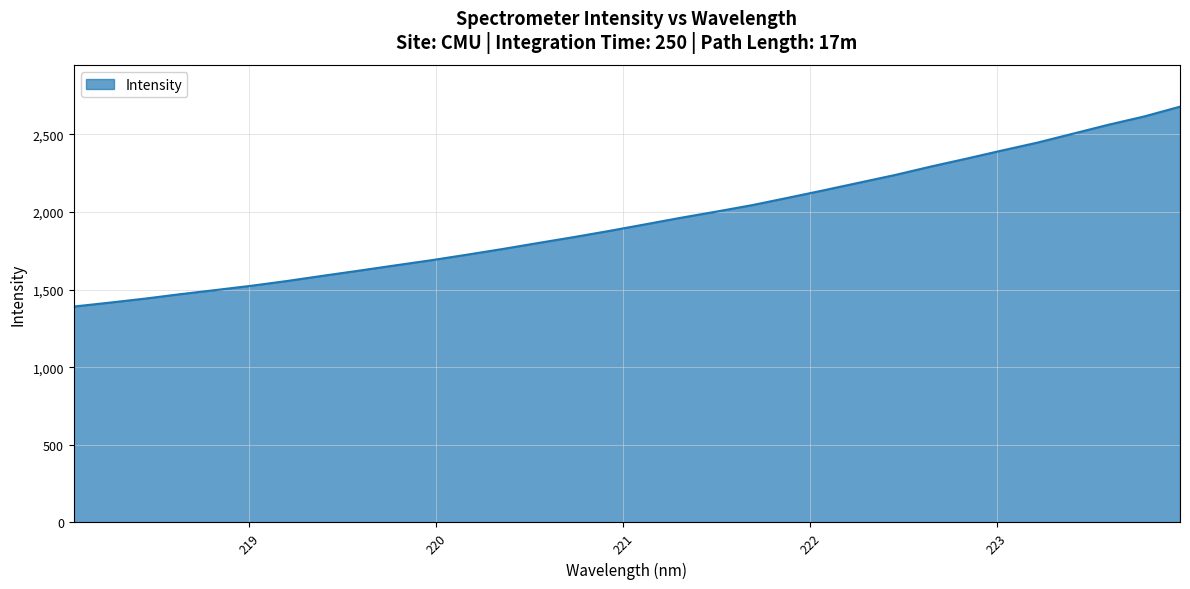

What is the smallest value displayed?

1390.5